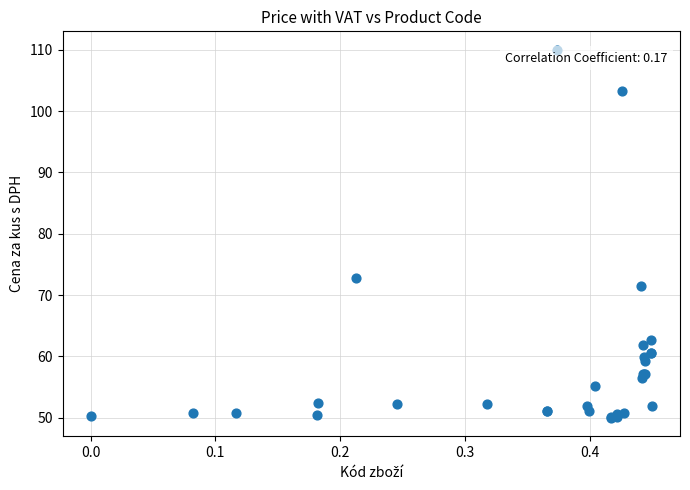

What Y value in the scatter plot is closest to 80?

72.8